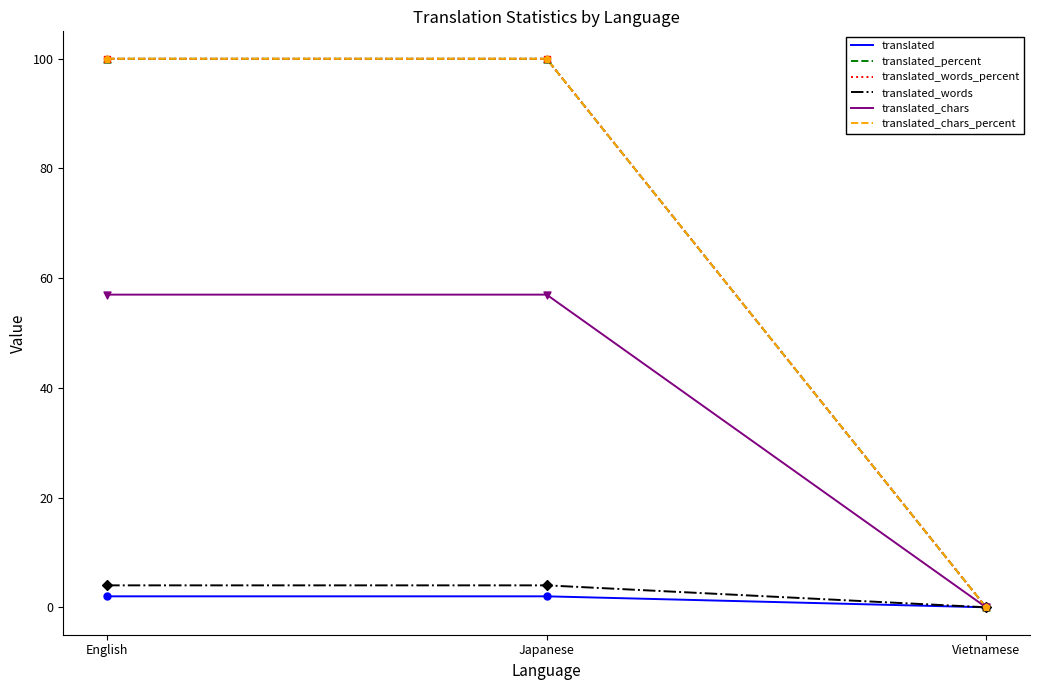

Is the value of translated_chars at Japanese greater than the value of translated_words_percent at Japanese?

No